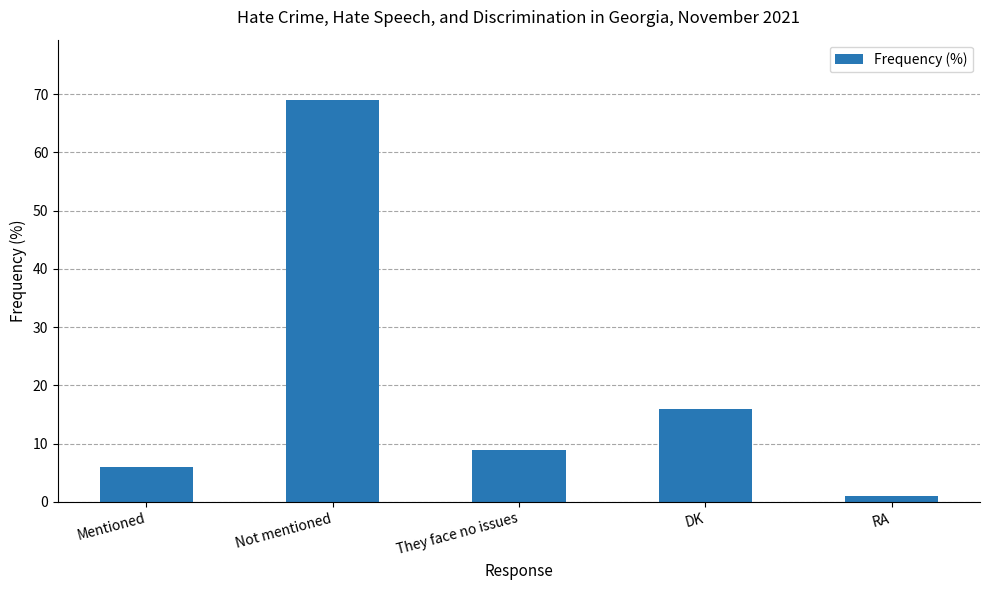

The chart shows a value of 16 at DK. True or false?

True